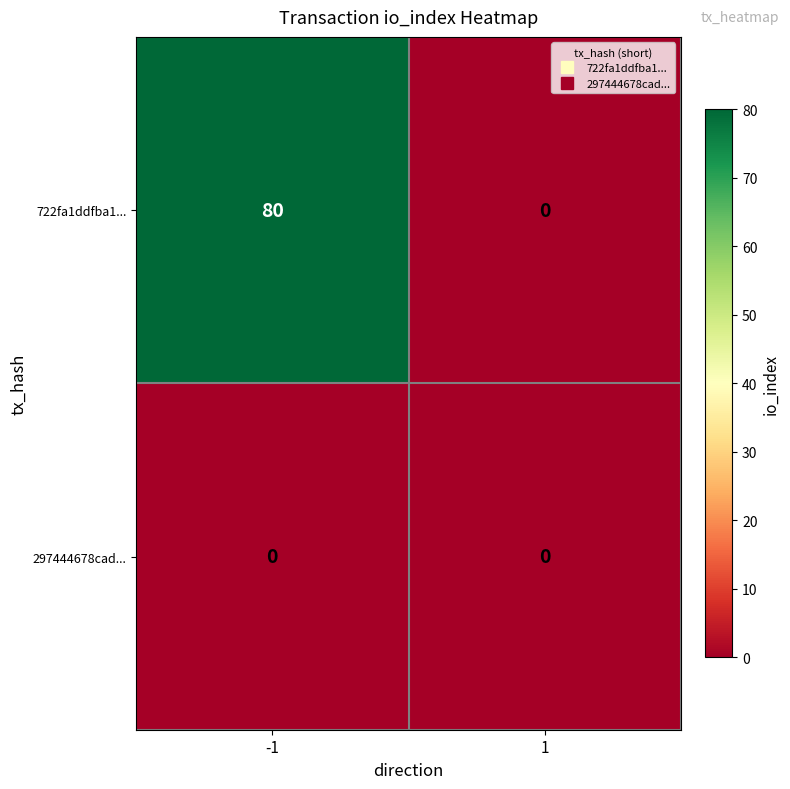

Which series has the largest total across all categories?

722fa1ddfba1...